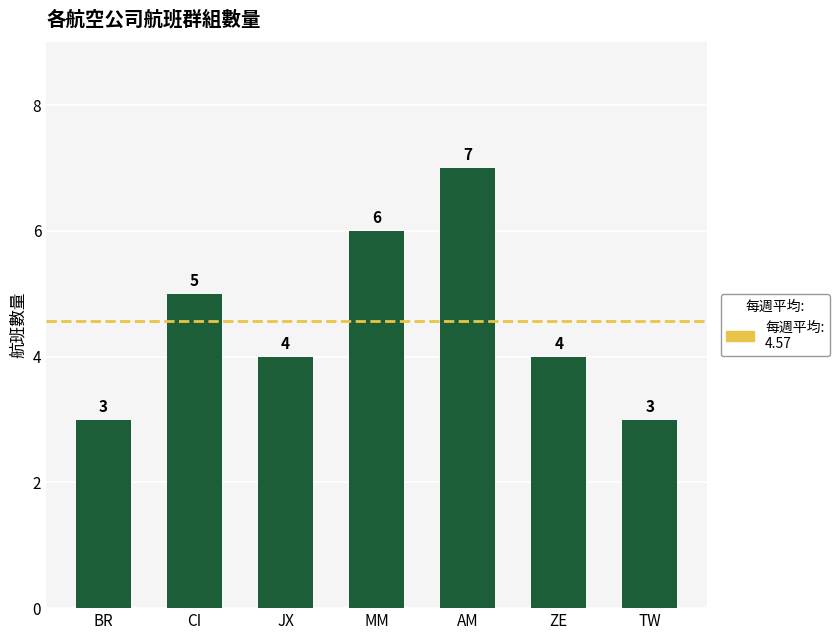

What is the maximum value shown in the chart?

7